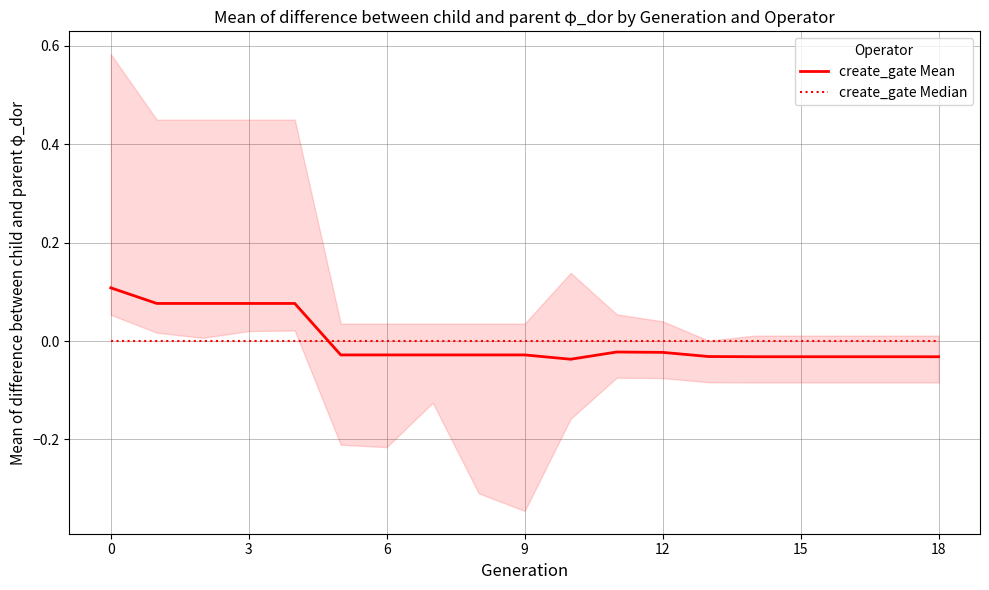

Is it true that create_gate Mean equals -0.0 at 18?

True